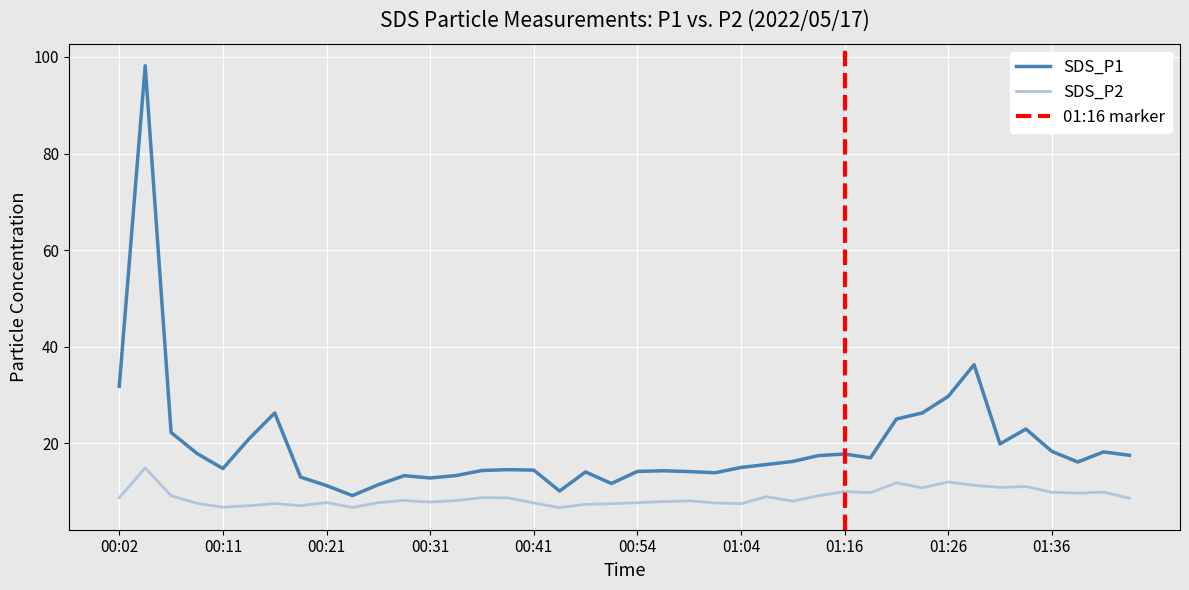

True or false: SDS_P1 has a value of 14.7 at 00:11.

True